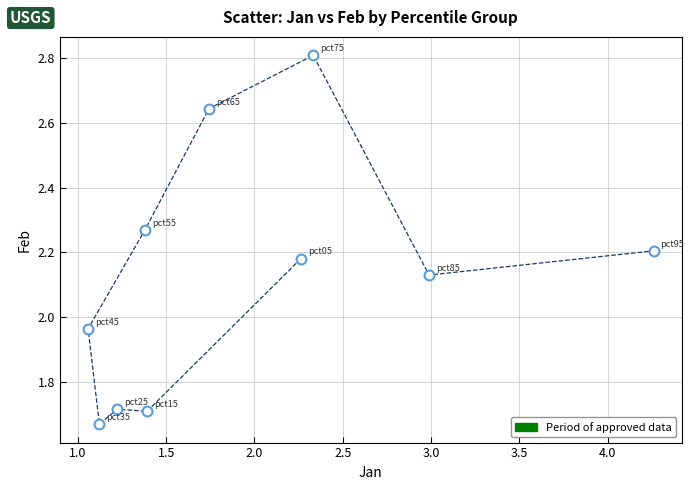

What is the range of Y values (max minus min)?

1.1